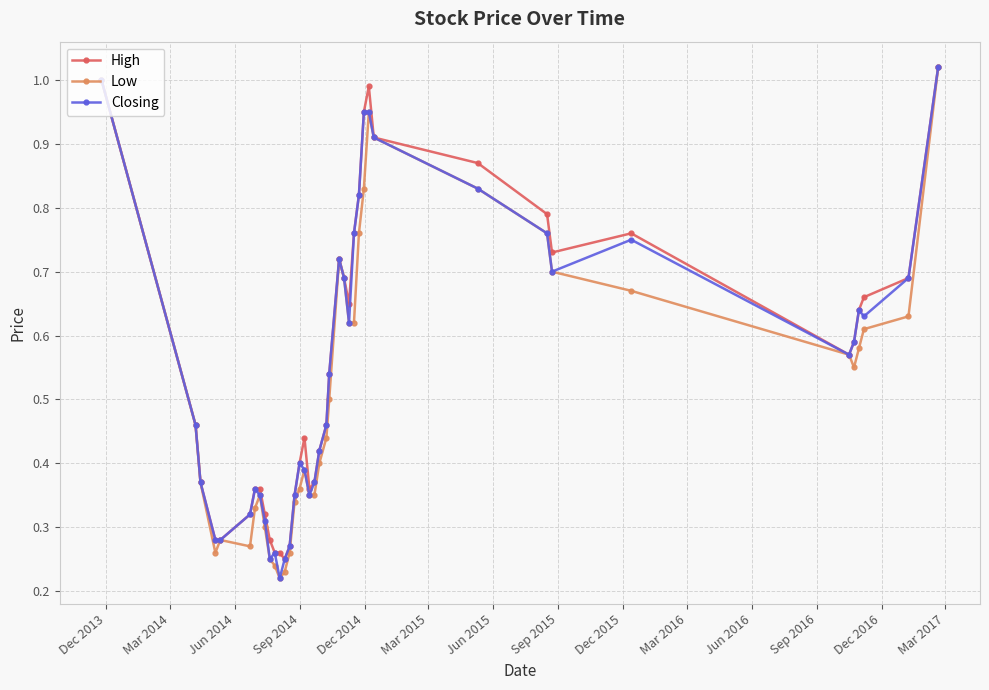

How many categories are shown in the chart?

40